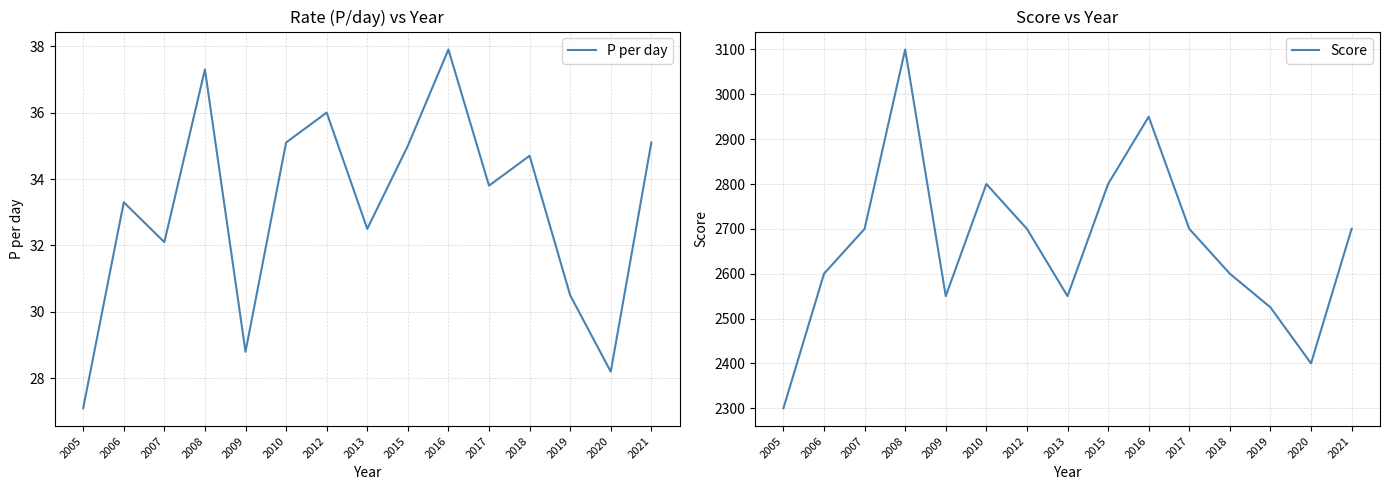

What is the difference between the maximum and second lowest values in the Score series?

700